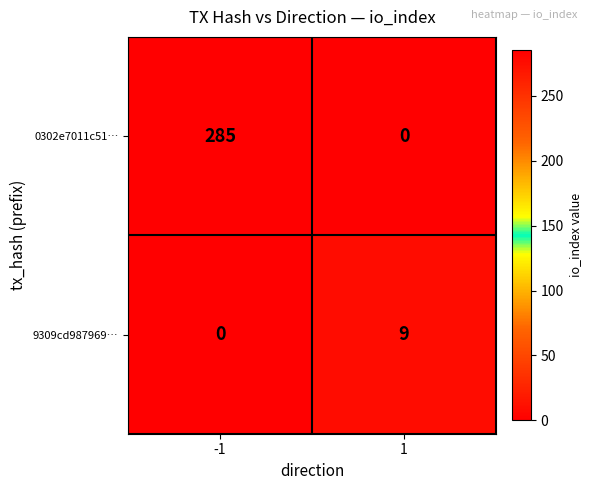

Reading left to right, extract all data points from this chart.

0302e7011c51…: -1=285	1=0
9309cd987969…: -1=0	1=9